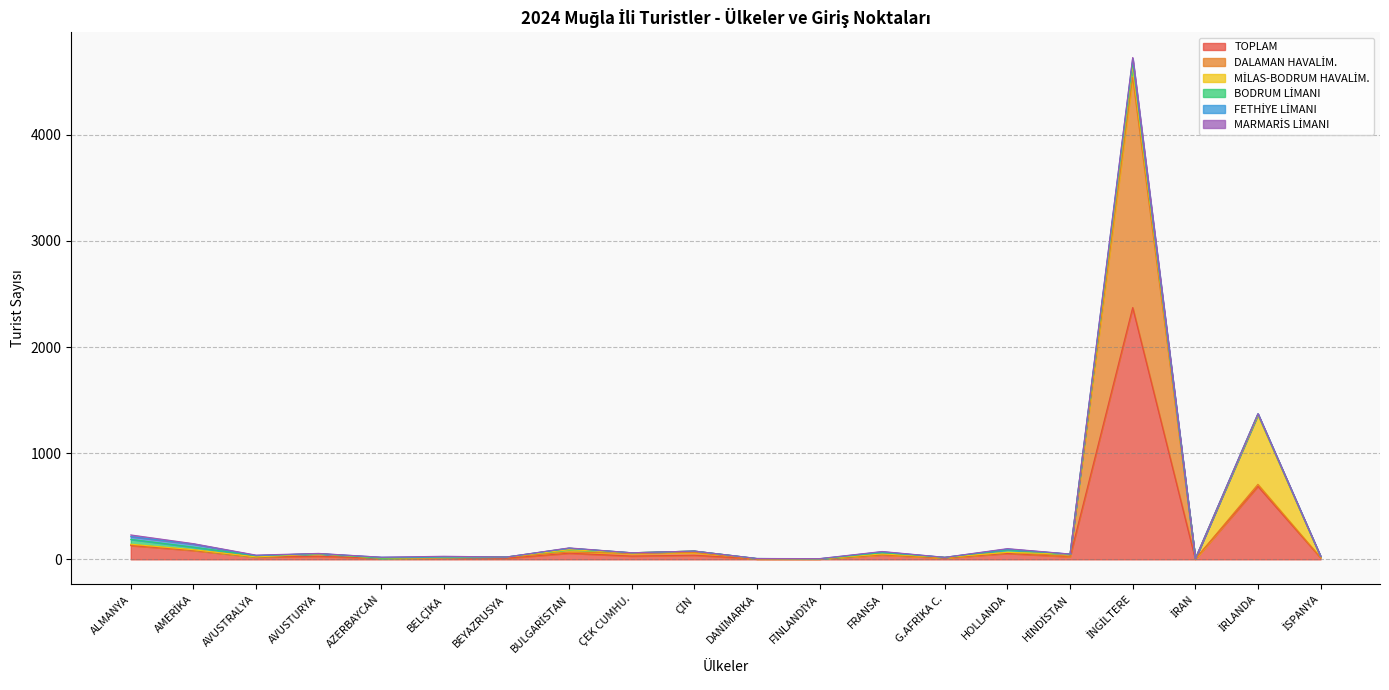

Rank the series at ÇEK CUMHU. from lowest to highest value.

BODRUM LİMANI, FETHİYE LİMANI, MARMARİS LİMANI, MİLAS-BODRUM HAVALİM., DALAMAN HAVALİM., TOPLAM